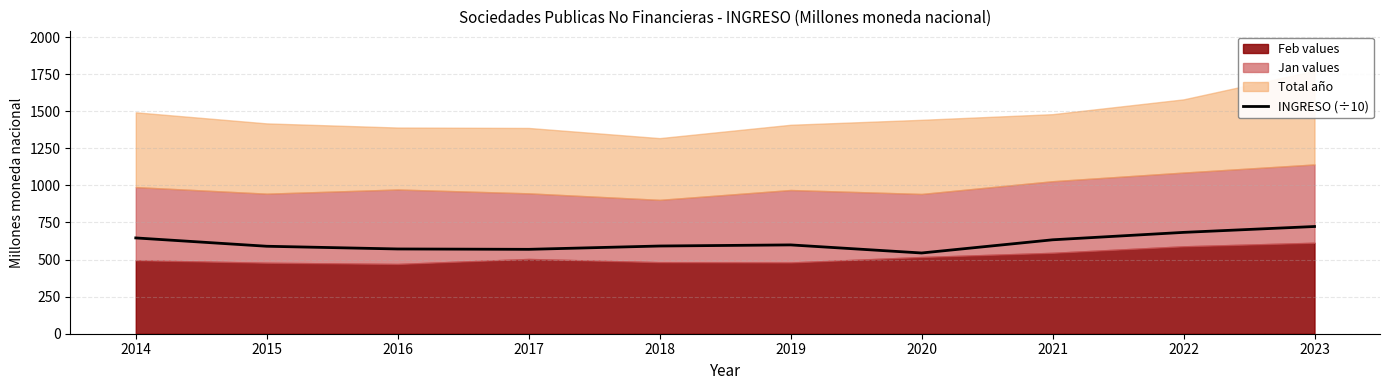

At which category does the data reach its first local peak?

2019